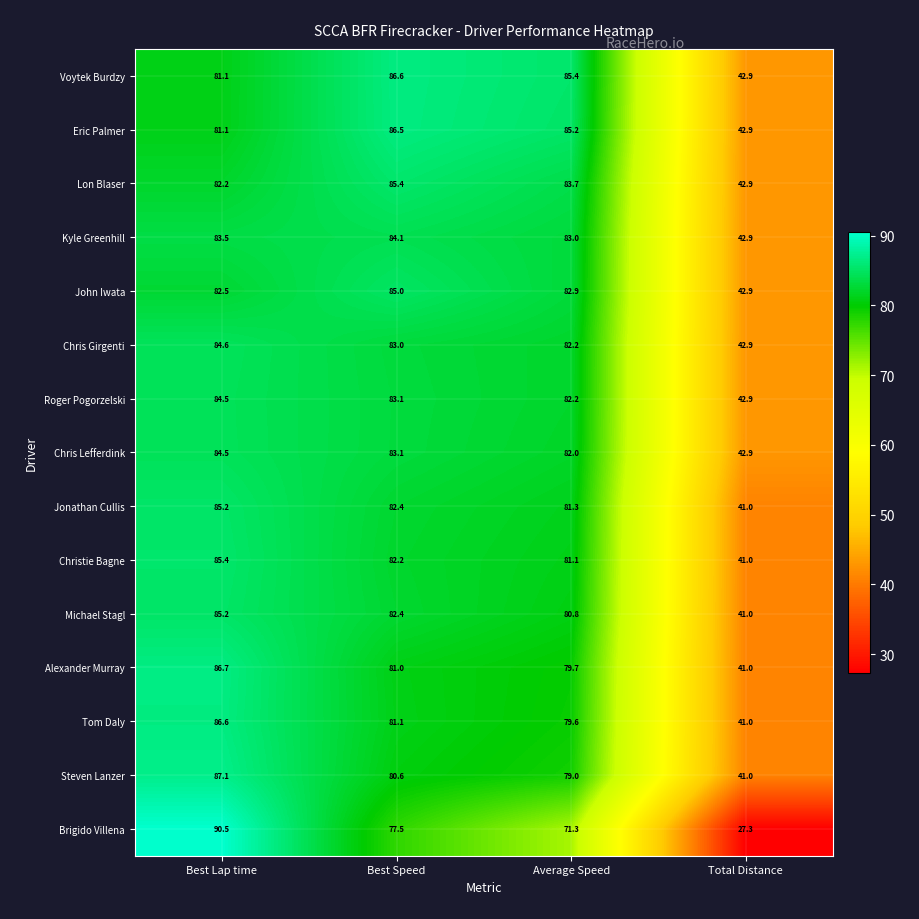

At how many categories does at least one series exceed 63?

3